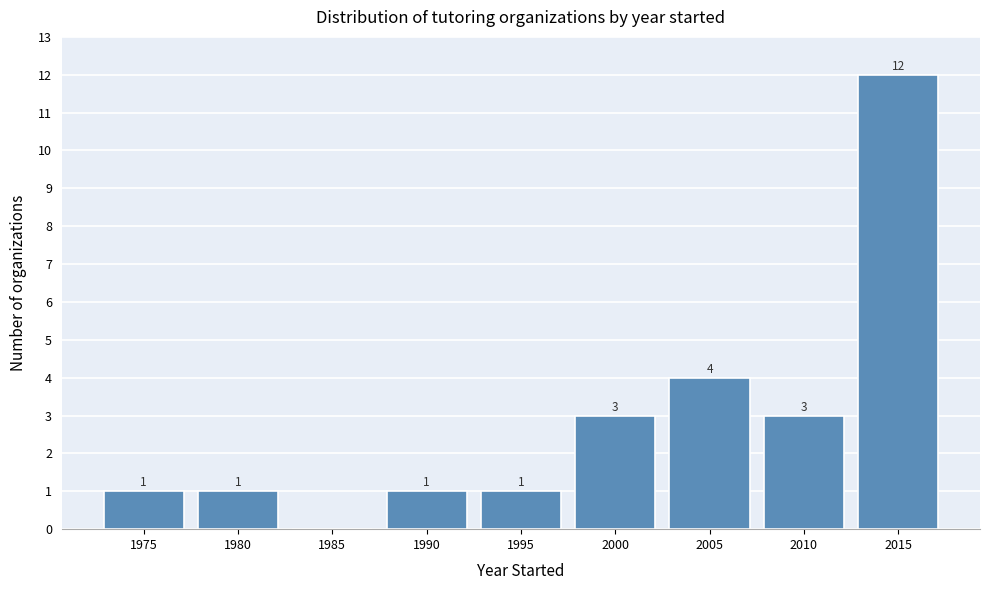

Reading left to right, list all the values displayed in this chart.

1975=1	1980=1	1985=0	1990=1	1995=1	2000=3	2005=4	2010=3	2015=12